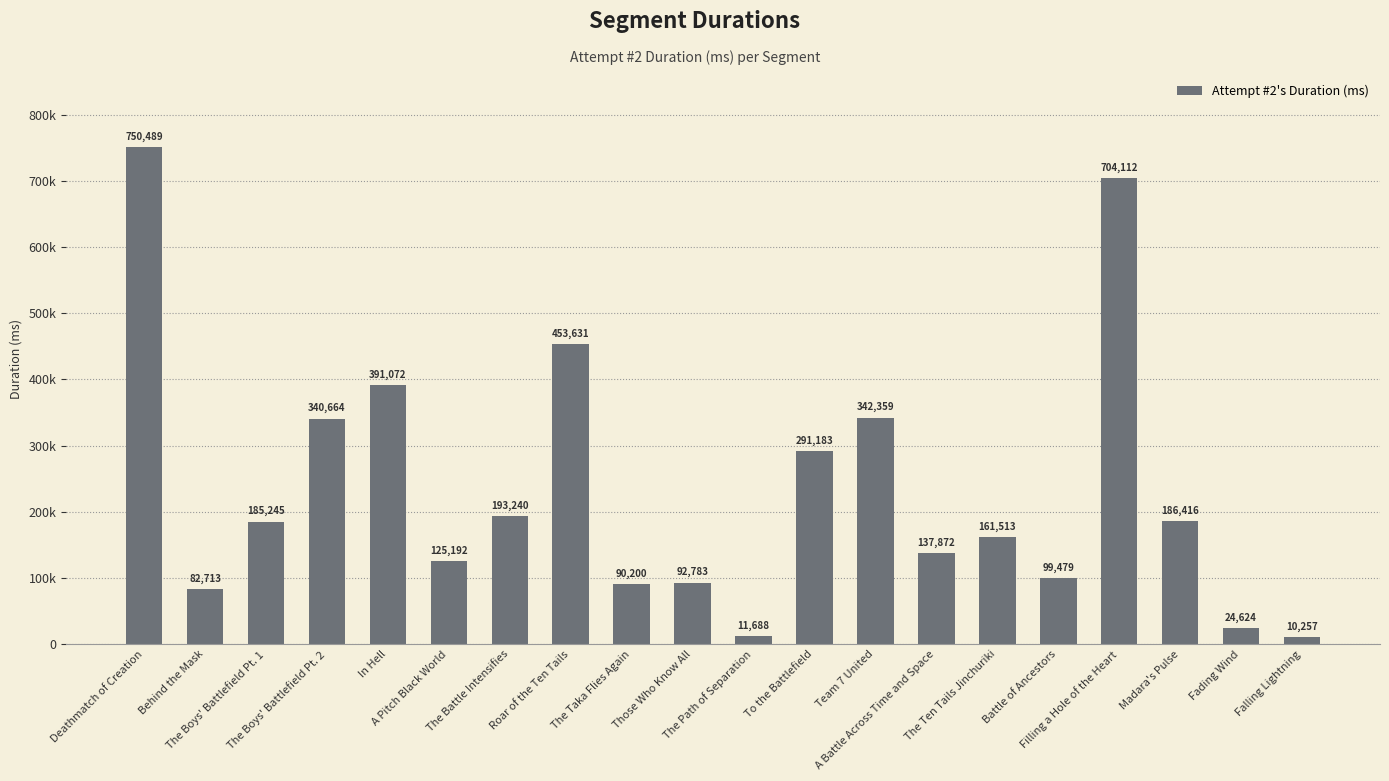

Does the chart contain any negative values?

No